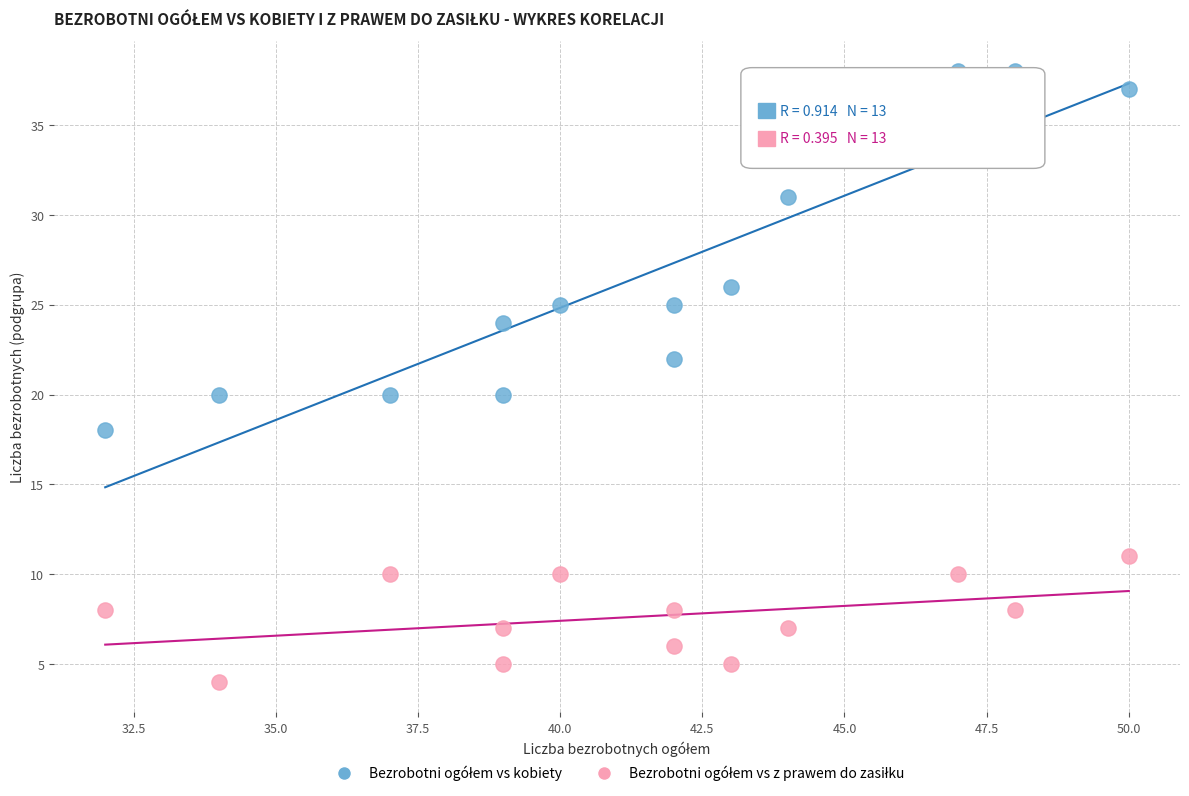

What is the X range (max minus min) for the scatter plot?

18